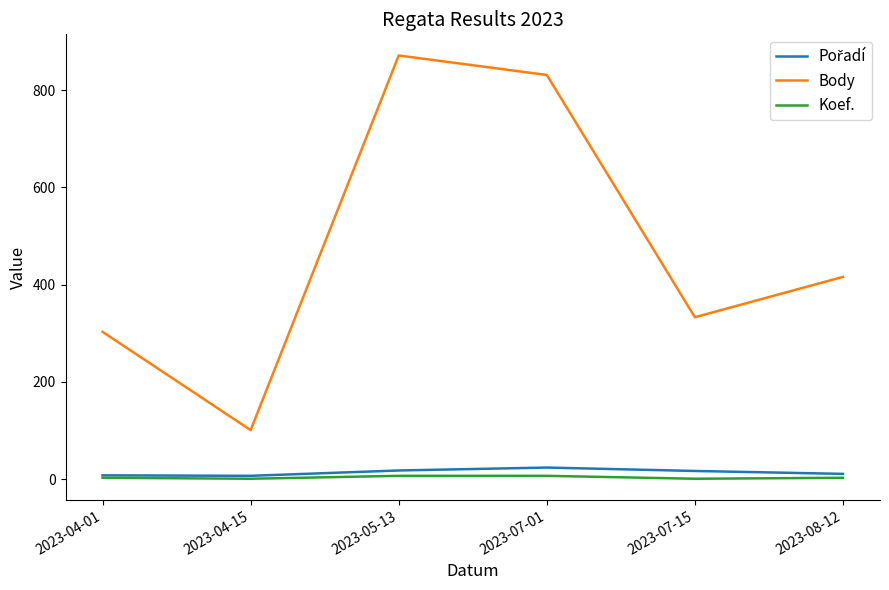

Which label corresponds to the largest value in the chart?

2023-05-13